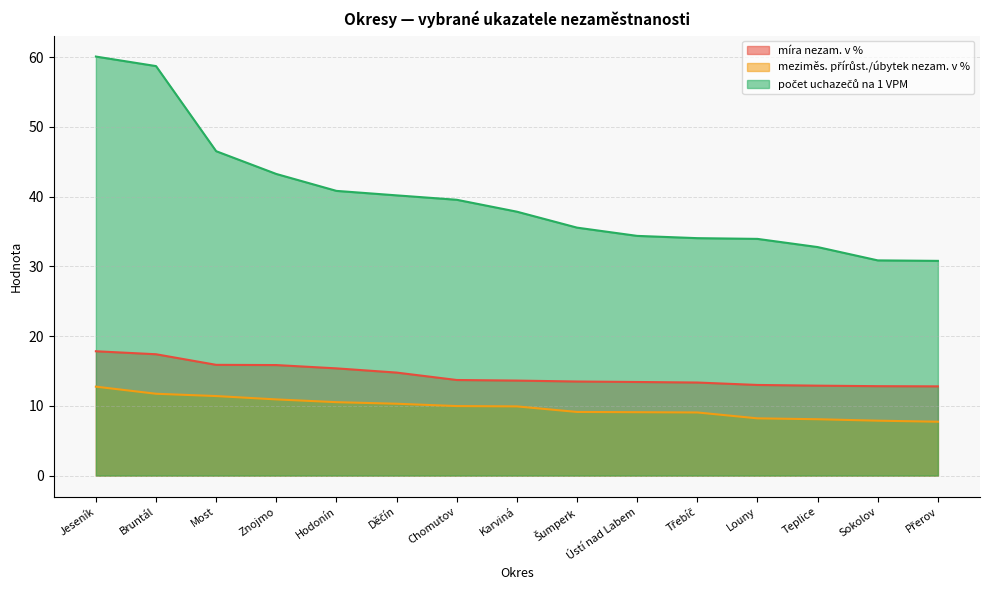

What is the value of the počet uchazečů na 1 VPM point at the 2nd from the left?

58.7